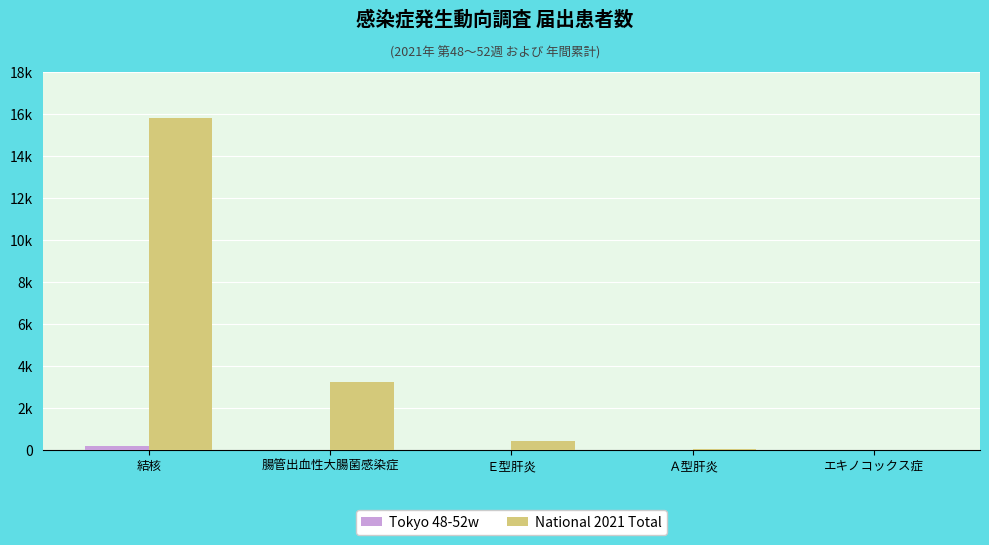

What are all the series names shown in the legend?

Tokyo 48-52w, National 2021 Total